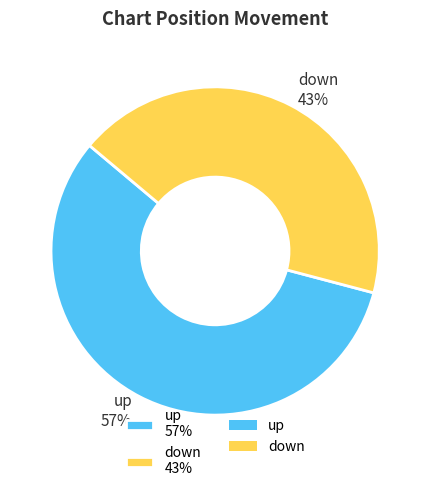

How many slices are in this pie chart?

2